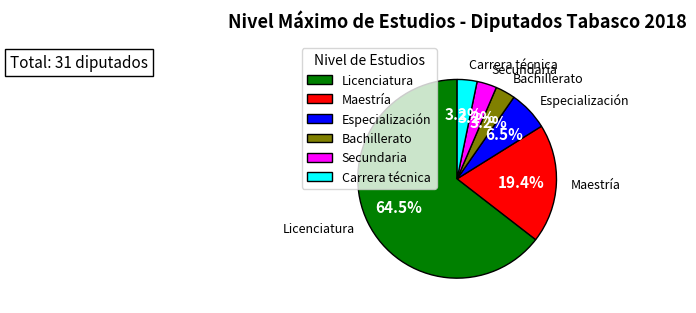

To the nearest percent, what portion does Especialización represent?

6%